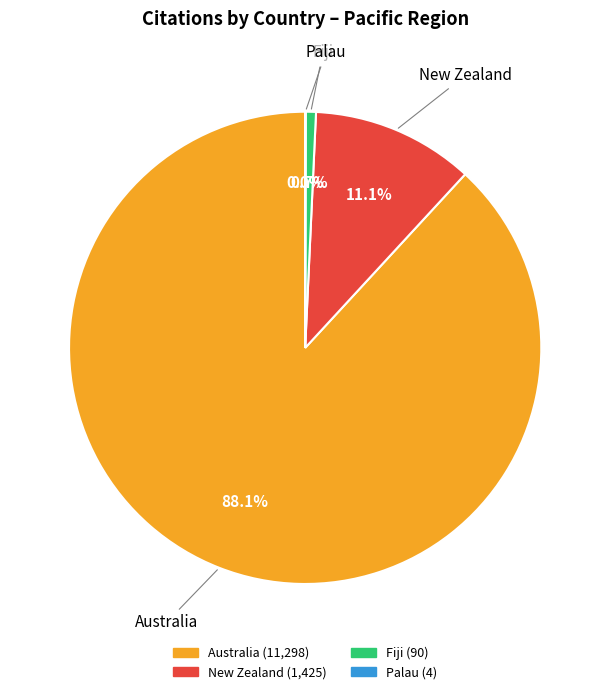

Does any single category account for the majority?

Yes